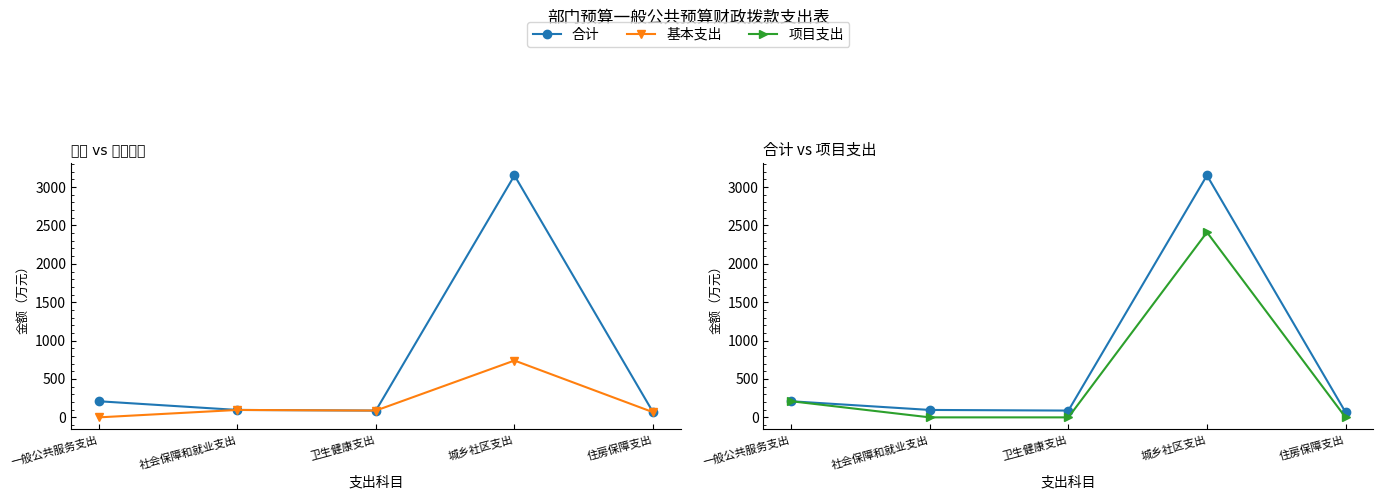

Which series changed the most between 社会保障和就业支出 and 卫生健康支出?

合计